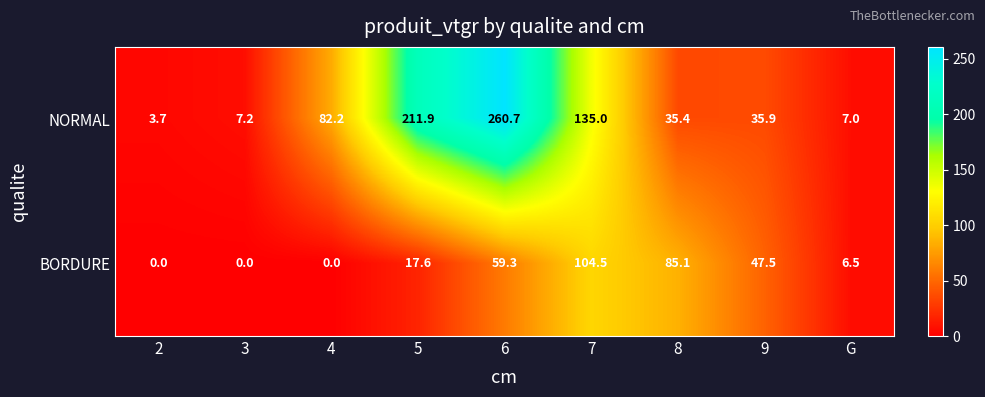

Reading left to right, extract all data points from this chart.

NORMAL: 2=3.7	3=7.2	4=82.2	5=211.9	6=260.7	7=135.0	8=35.4	9=35.9	G=7.0
BORDURE: 2=0.0	3=0.0	4=0.0	5=17.6	6=59.3	7=104.5	8=85.1	9=47.5	G=6.5